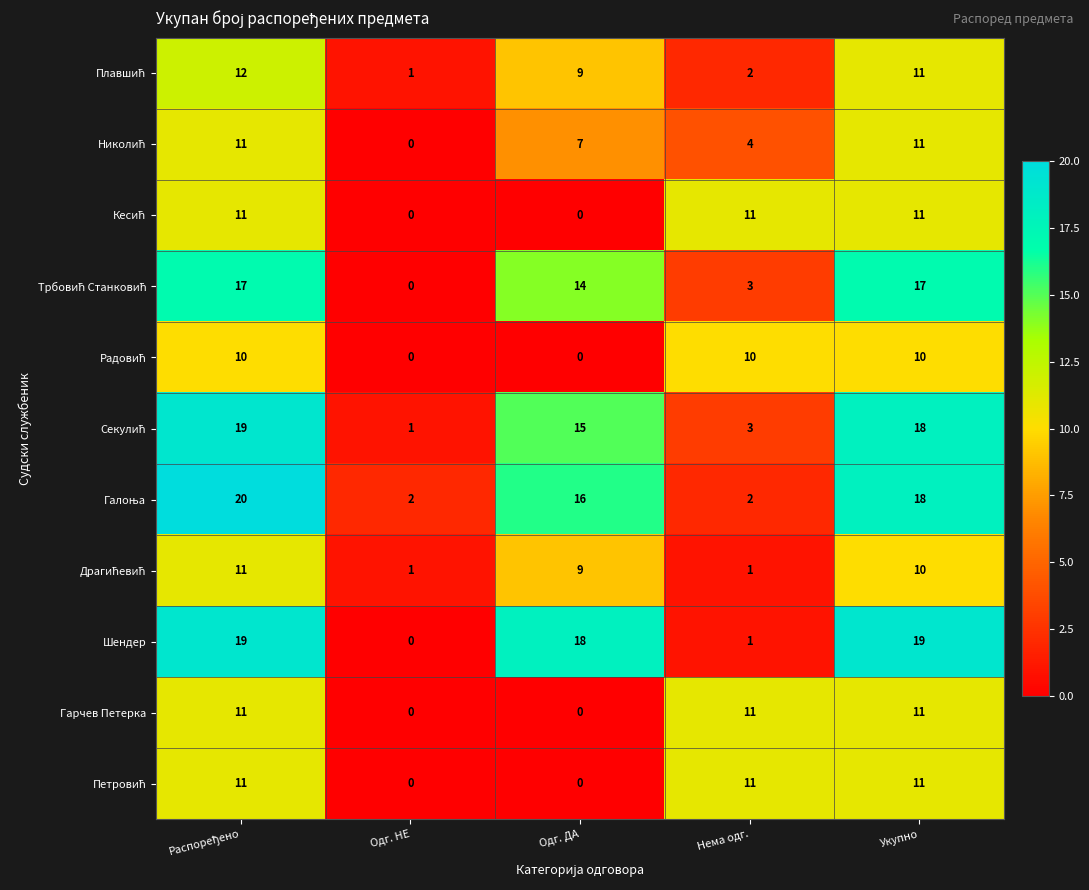

What is the greatest value displayed?

20